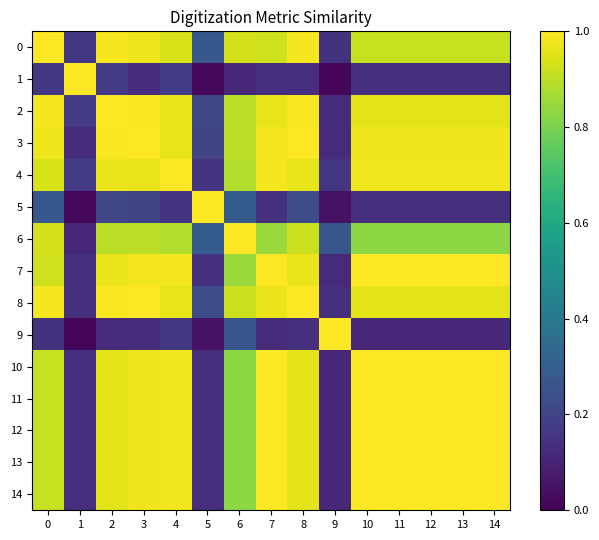

How many data points does each series have?

15